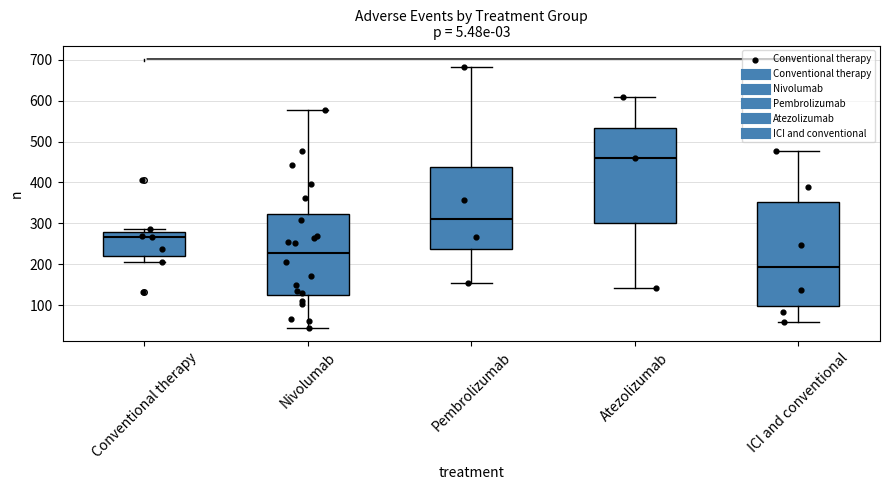

Which box's median line is the lowest?

ICI and conventional